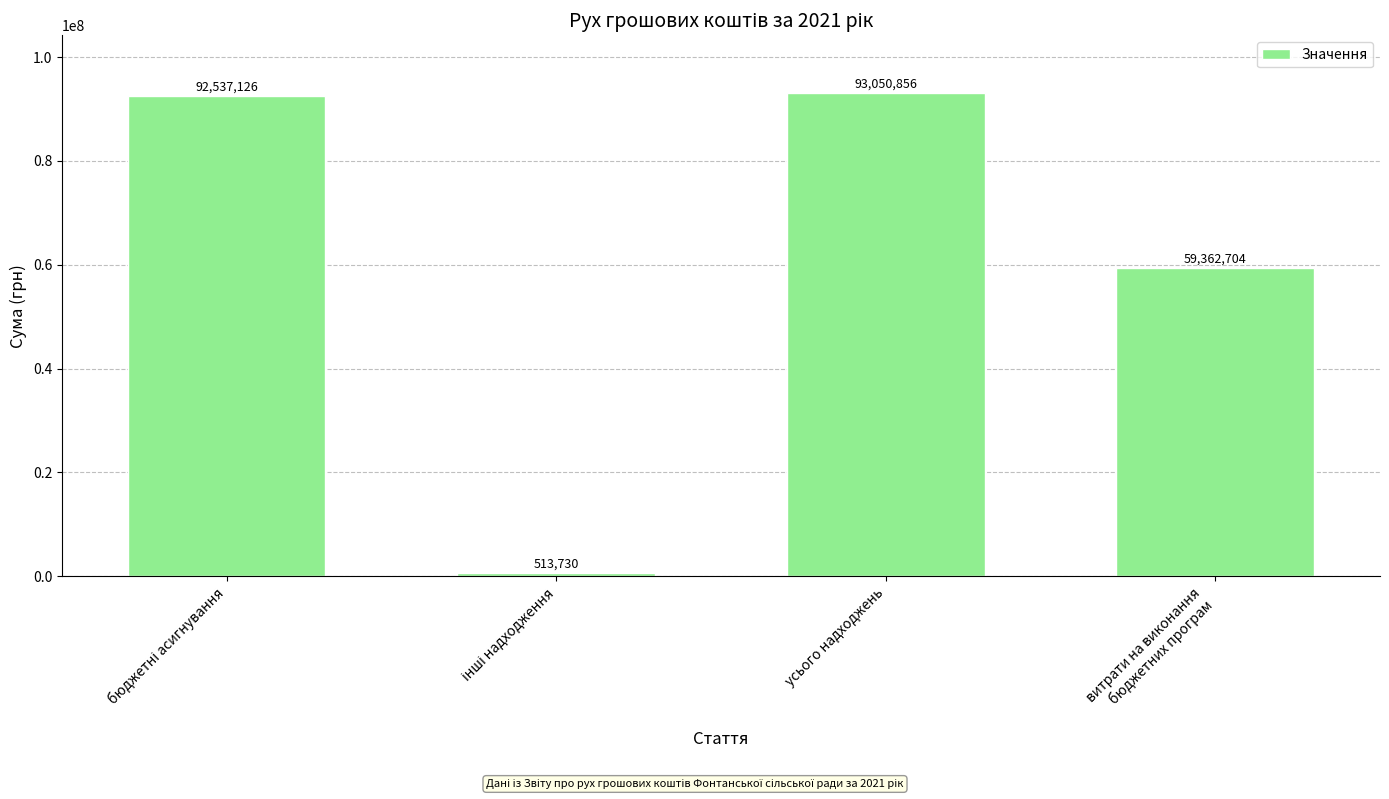

Are the bars horizontal?

No